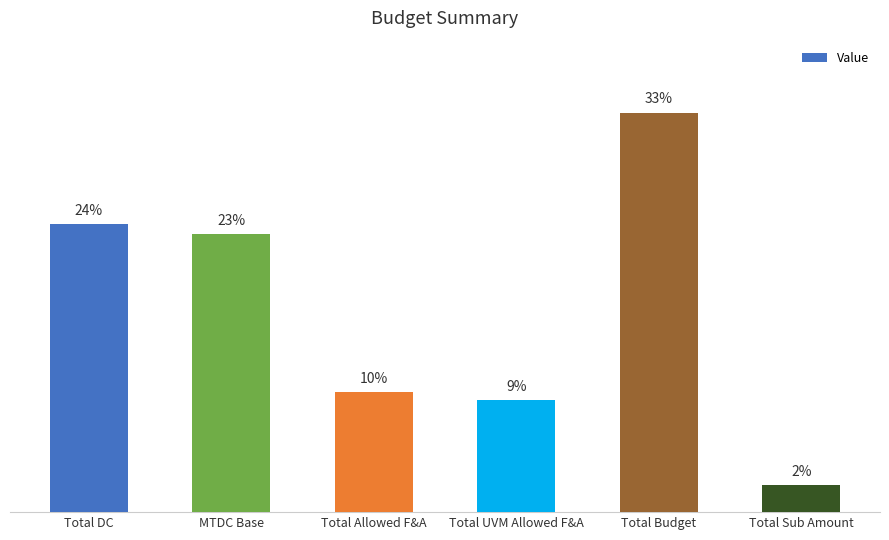

What is the sum of all values?

3190306.1